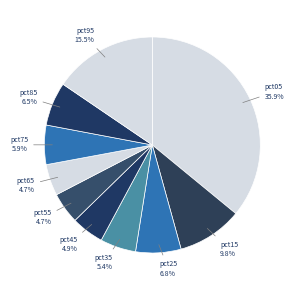

What is the largest slice in the pie chart?

pct05